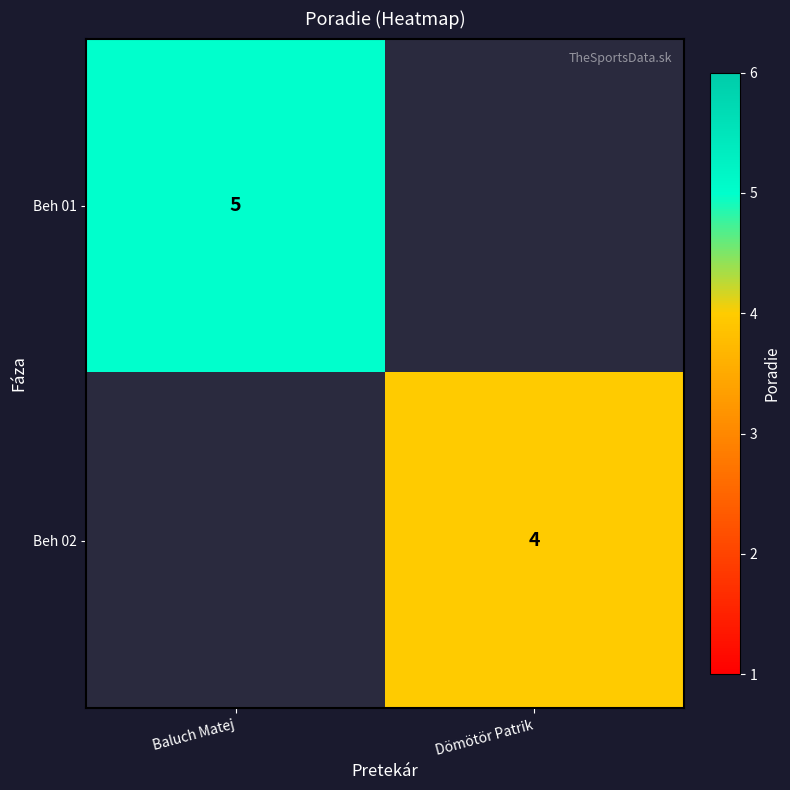

At how many categories does at least one series exceed 4?

1